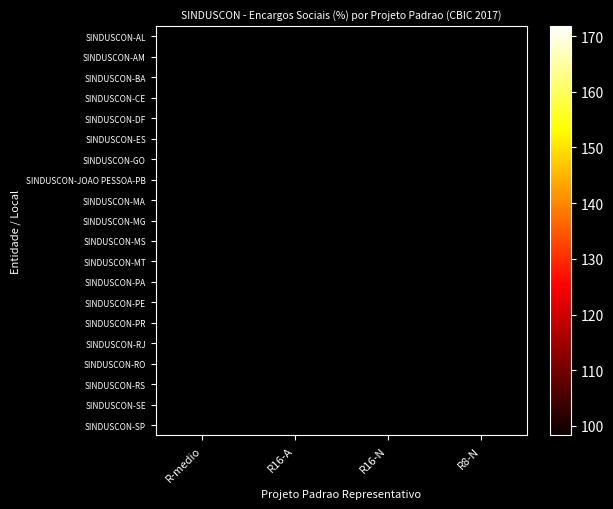

List the labels in order of SINDUSCON-ES value, smallest first.

R-medio, R16-A, R16-N, R8-N